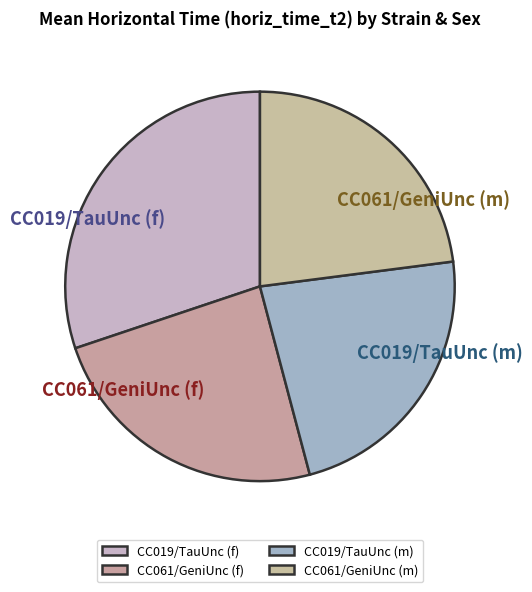

Which category has the biggest portion of the pie?

CC019/TauUnc (f)